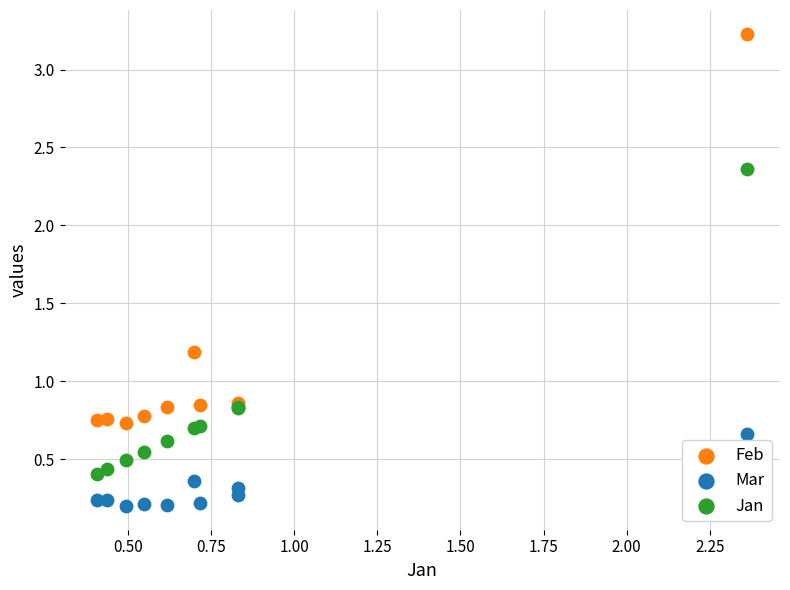

What is the X range (max minus min) for the scatter plot?

2.0